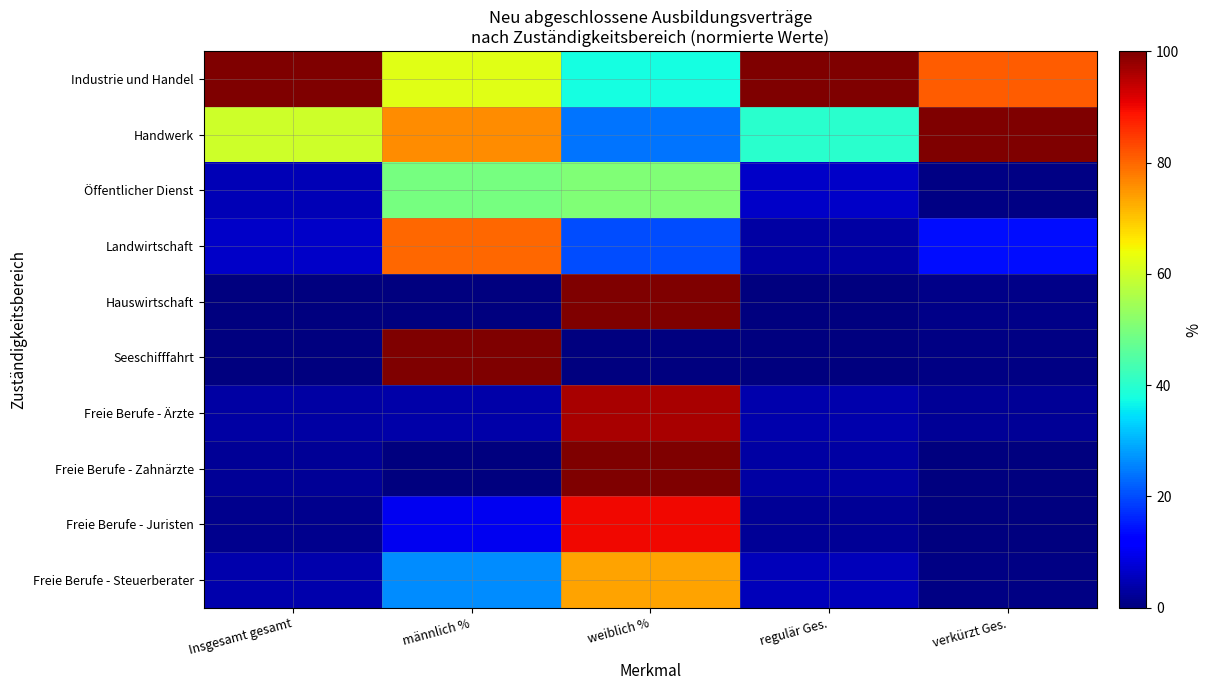

Between männlich % and weiblich %, which series saw the biggest shift?

Hauswirtschaft